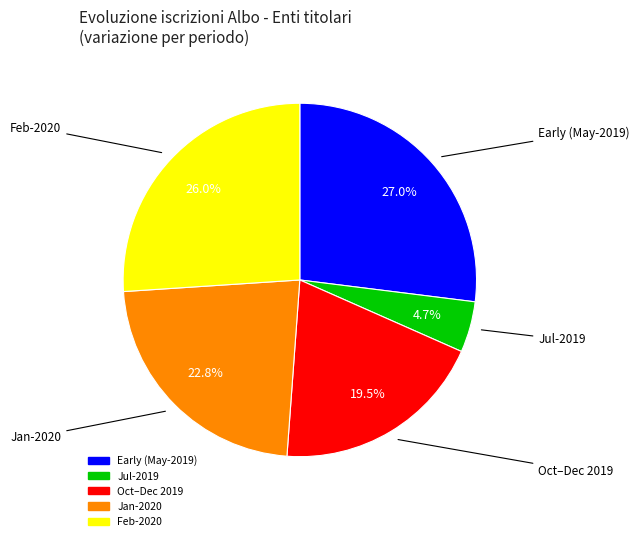

Does any single category account for the majority?

No